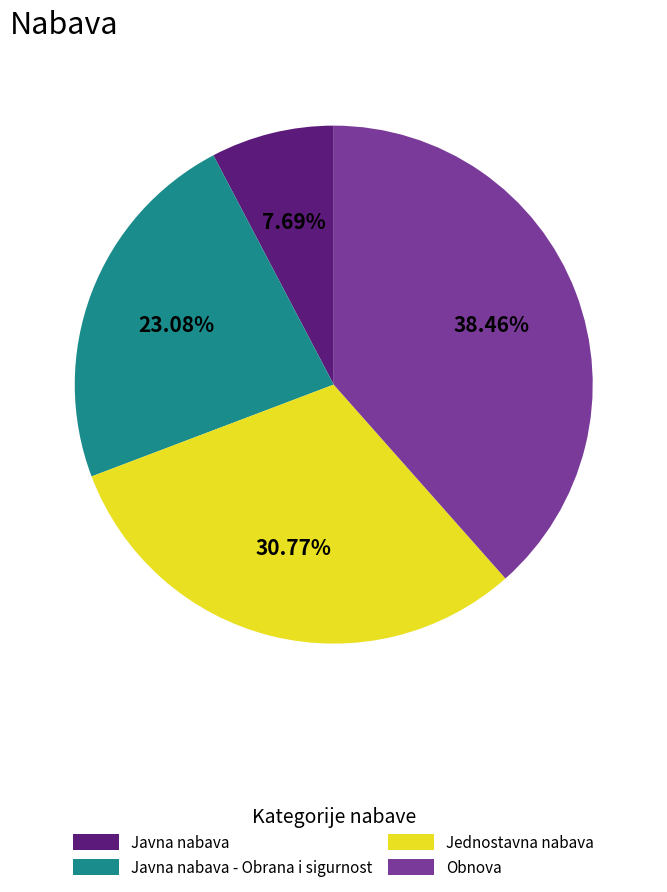

What is the smallest slice in the pie chart?

Javna nabava